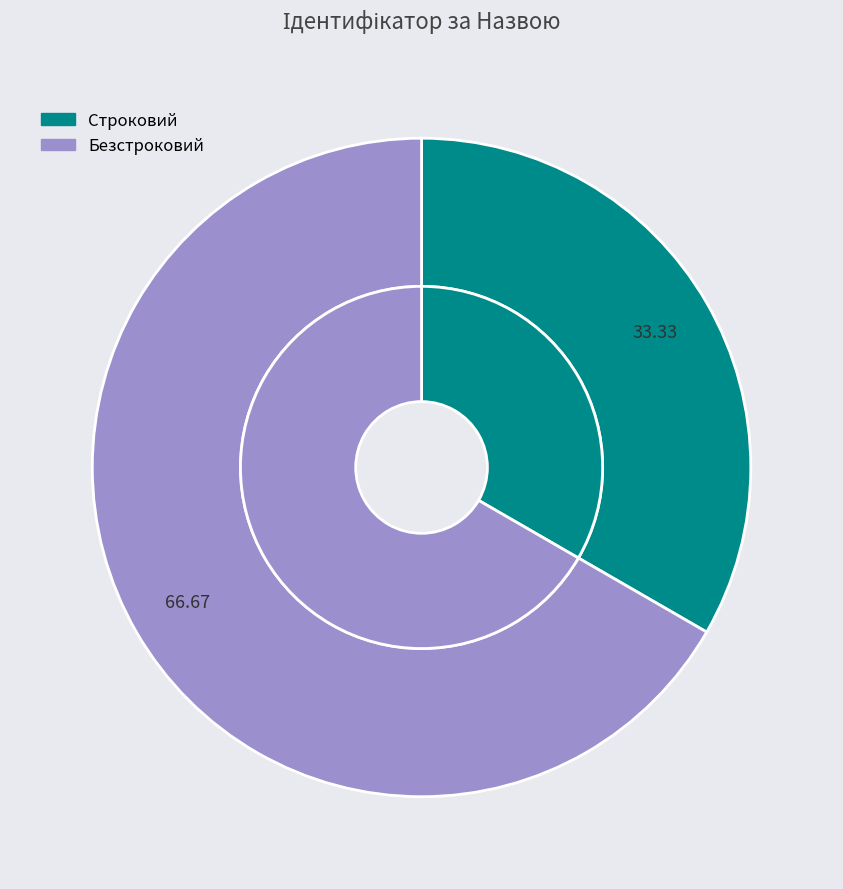

Rank the categories by value from highest to lowest.

Безстроковий, Строковий